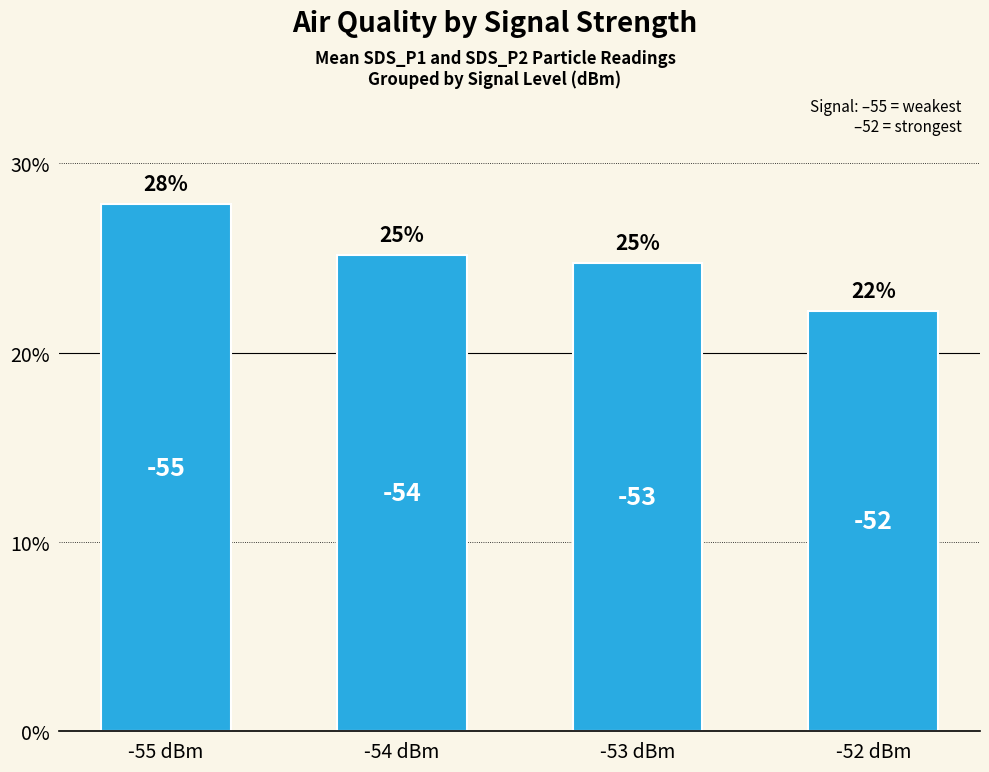

What is the label of the 3rd bar from the right?

-54 dBm